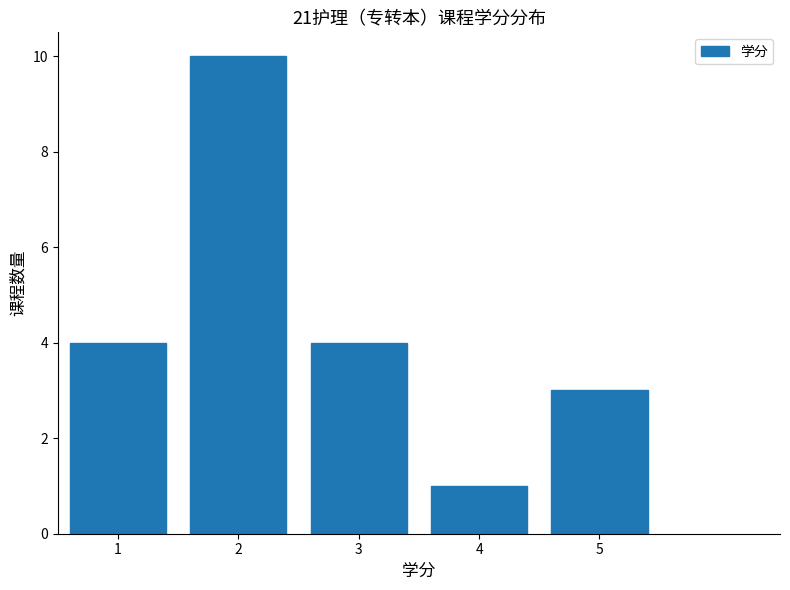

Reading left to right, list every bar in this chart as the range it spans on the x-axis followed by its height. The values are not printed on the chart, so give them approximately, as read against the axis.

0.5 to 1.5: 4
1.5 to 2.5: 10
2.5 to 3.5: 4
3.5 to 4.5: 1
4.5 to 5.5: 3